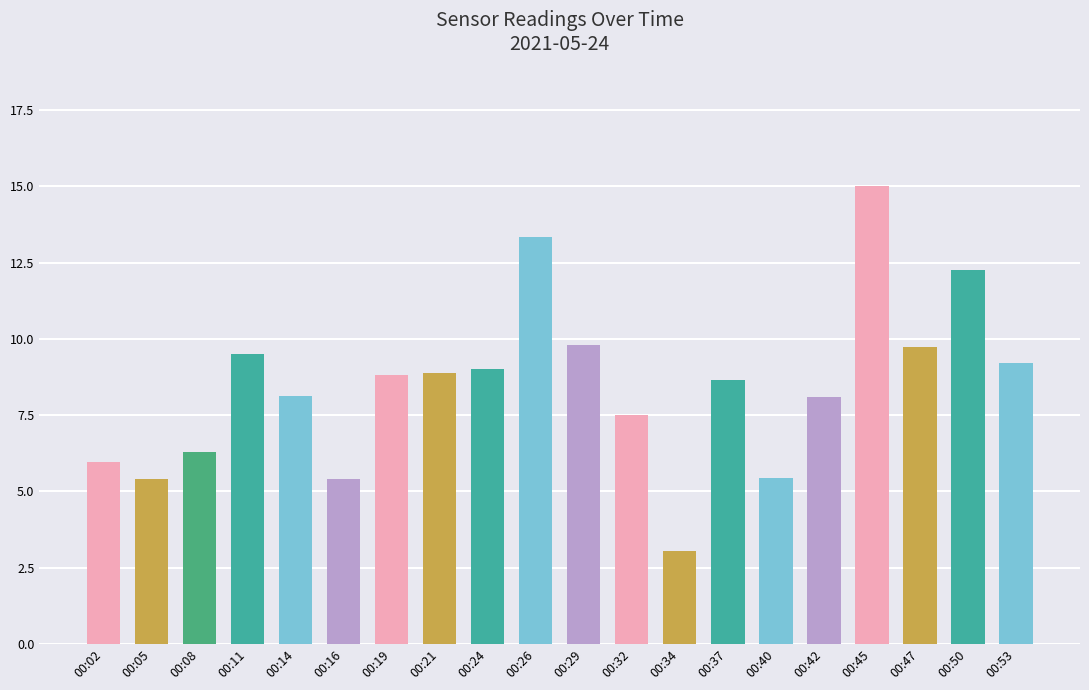

At which category does the chart reach its peak across all series?

00:45